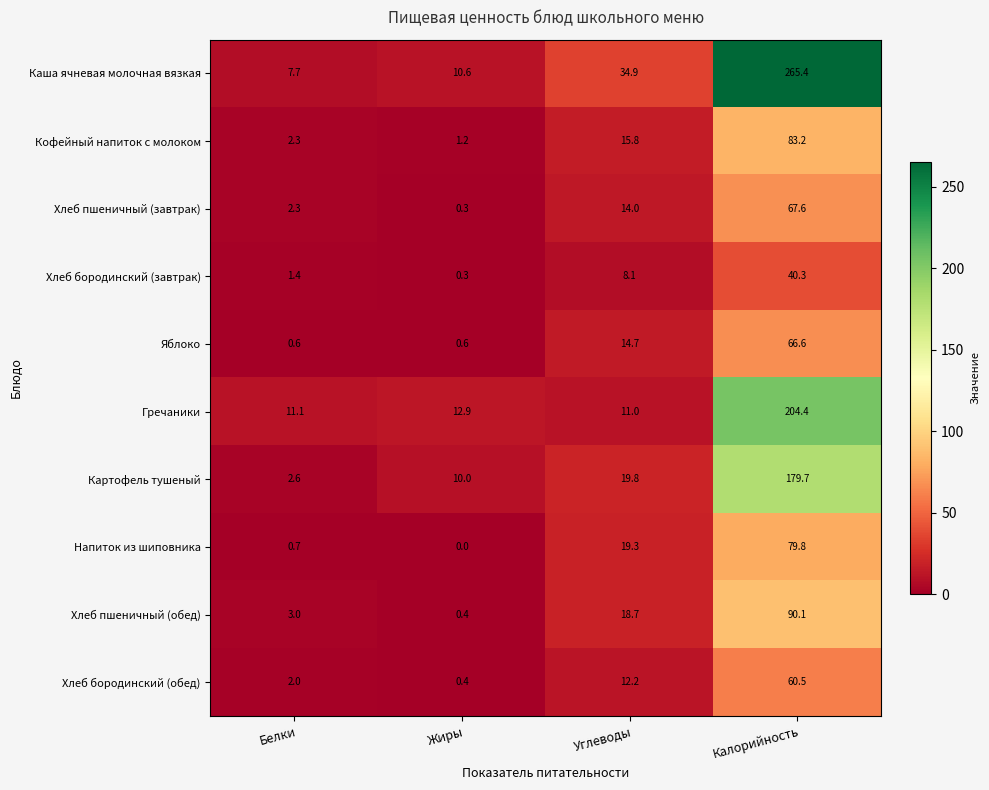

What is the sum of the Картофель тушеный values at Углеводы and Белки?

22.4